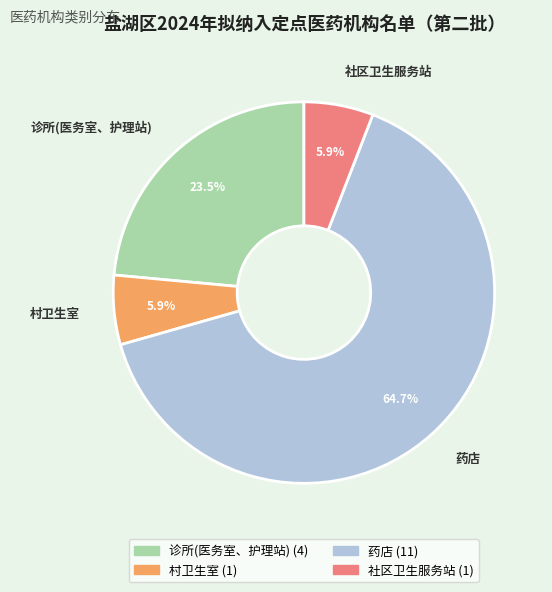

How many slices are in this pie chart?

4